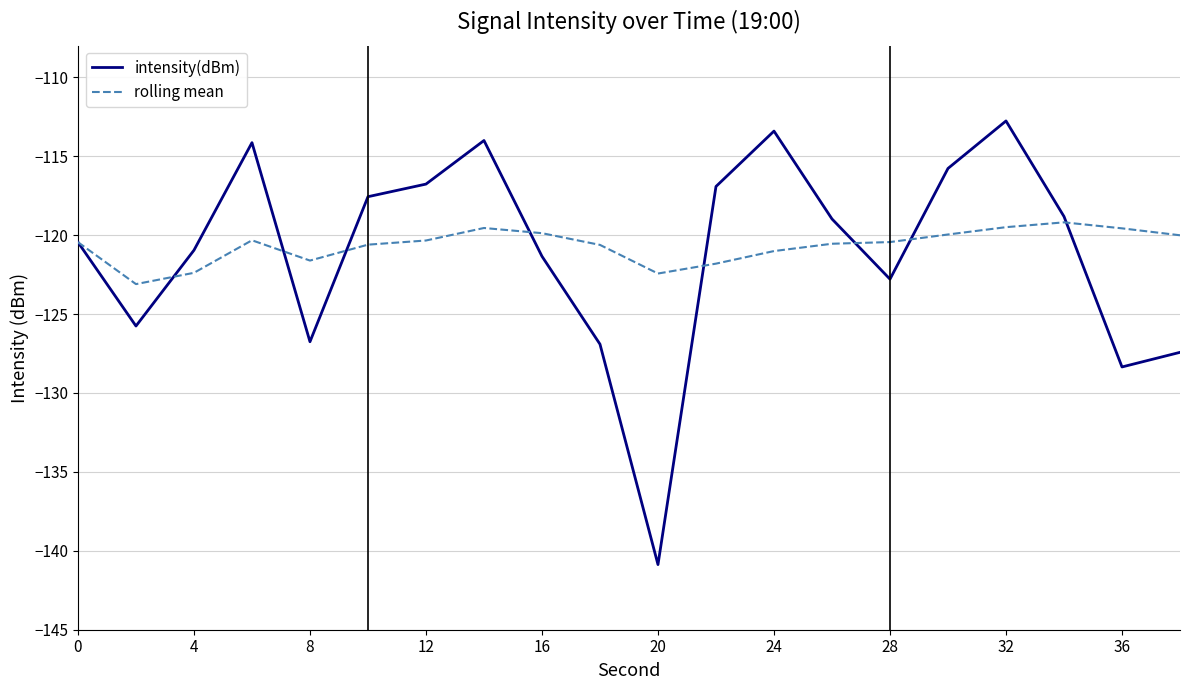

In intensity(dBm), how many points are higher than both neighbors (excluding endpoints)?

4